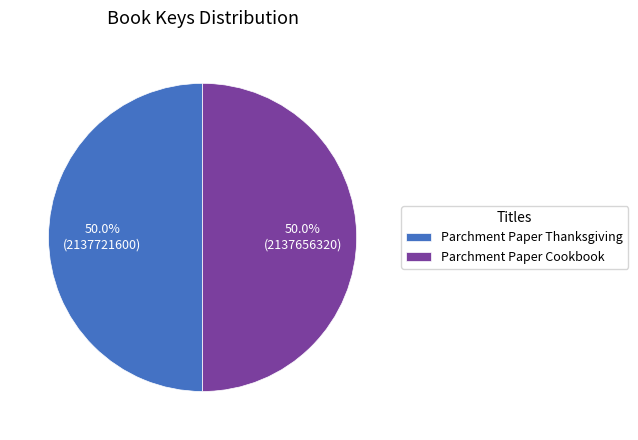

Is the sum of Parchment Paper Thanksgiving and Parchment Paper Cookbook greater than half?

Yes